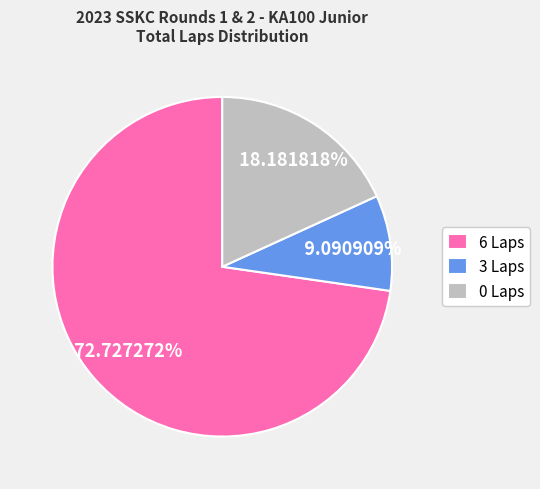

Does any single category account for the majority?

Yes